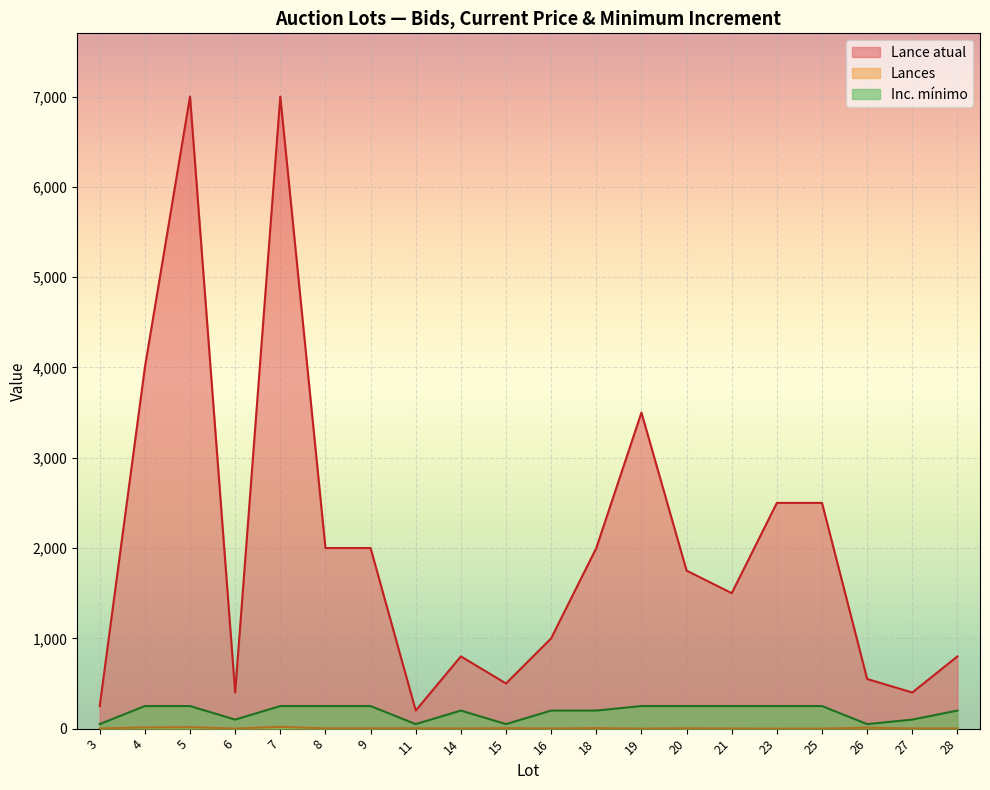

Reading left to right, extract all data points from this chart.

Lance atual: 3=250	4=4000	5=7000	6=400	7=7000	8=2000	9=2000	11=200	14=800	15=500	16=1000	18=2000	19=3500	20=1750	21=1500	23=2500	25=2500	26=550	27=400	28=800
Lances: 3=2	4=13	5=16	6=1	7=20	8=3	9=3	11=3	14=1	15=5	16=1	18=6	19=0	20=4	21=1	23=0	25=0	26=10	27=2	28=2
Inc. mínimo: 3=50	4=250	5=250	6=100	7=250	8=250	9=250	11=50	14=200	15=50	16=200	18=200	19=250	20=250	21=250	23=250	25=250	26=50	27=100	28=200